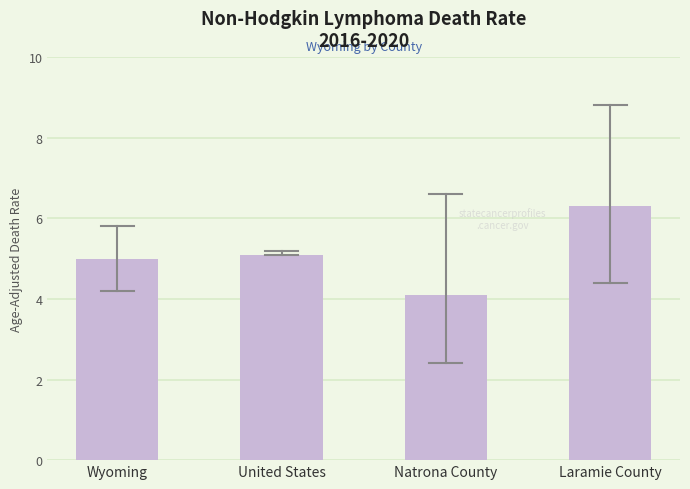

Which category has the lowest value across all series?

Natrona County